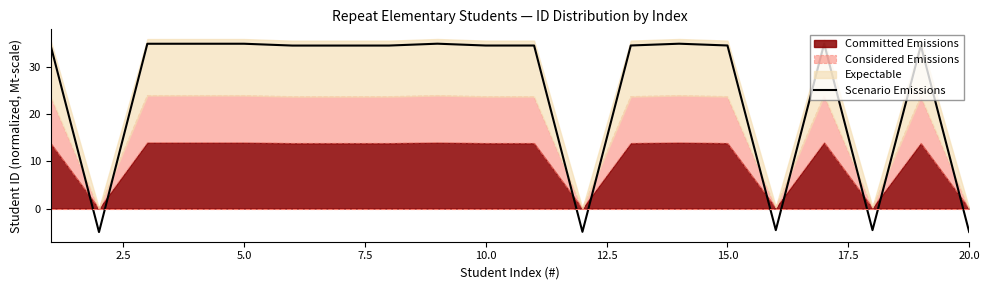

What is the lowest value of the Scenario Emissions series?

-5.0